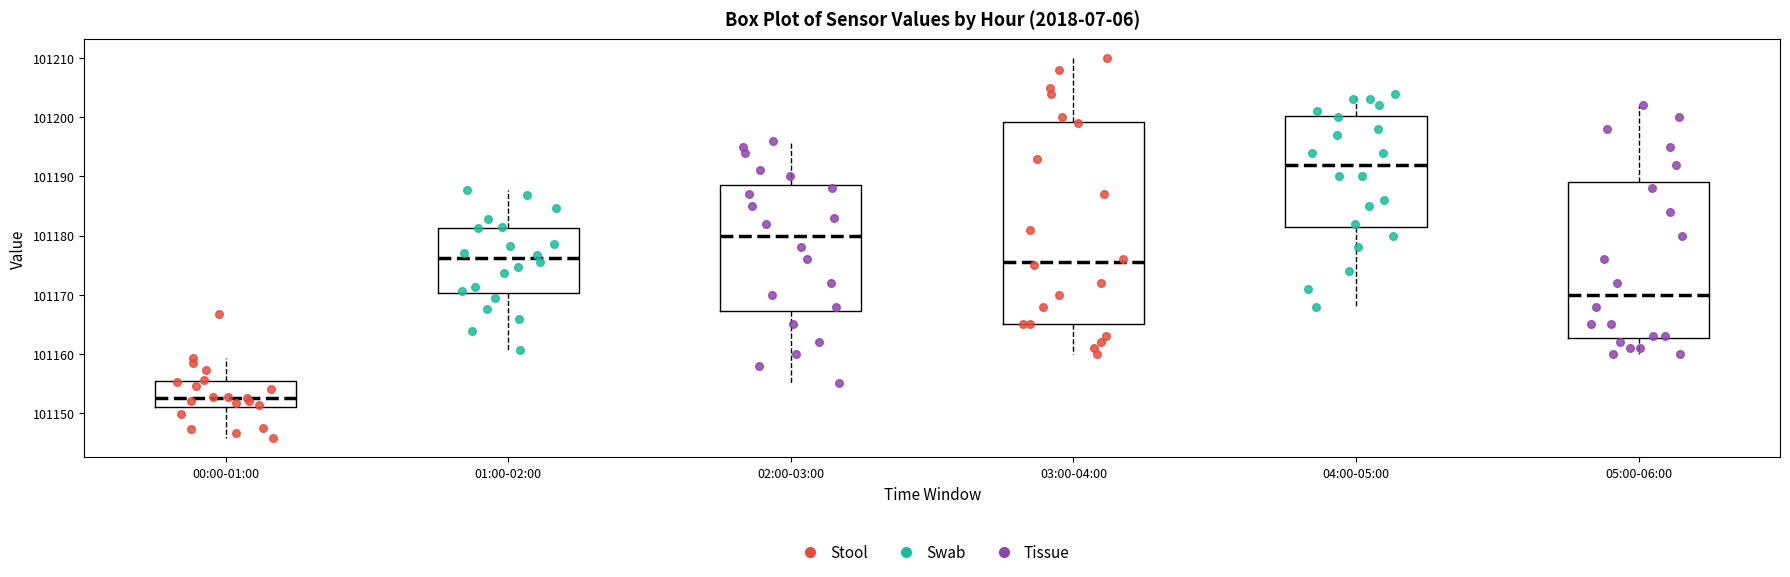

Which box is the tallest, from its lower edge to its upper edge?

03:00-04:00